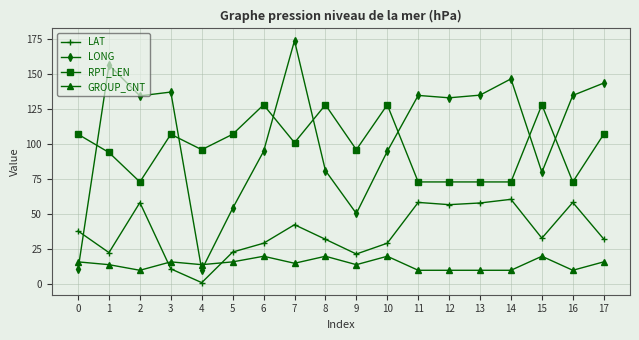

Is the value of LONG at 11 greater than the value of RPT_LEN at 7?

Yes